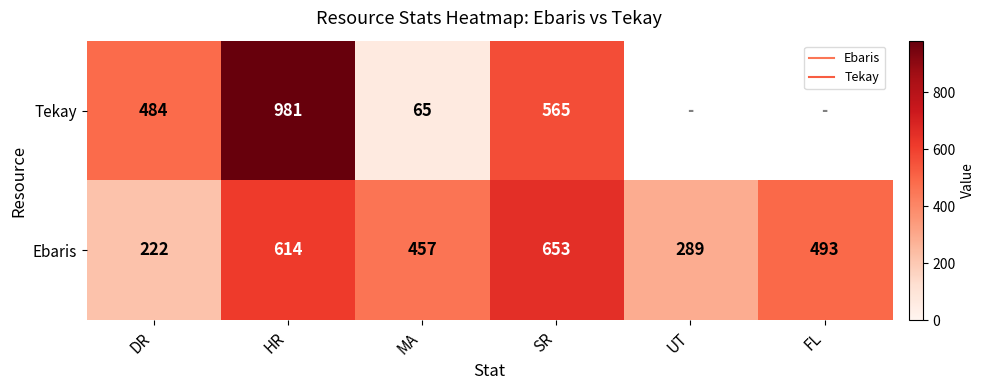

How many values in Tekay are above zero?

4